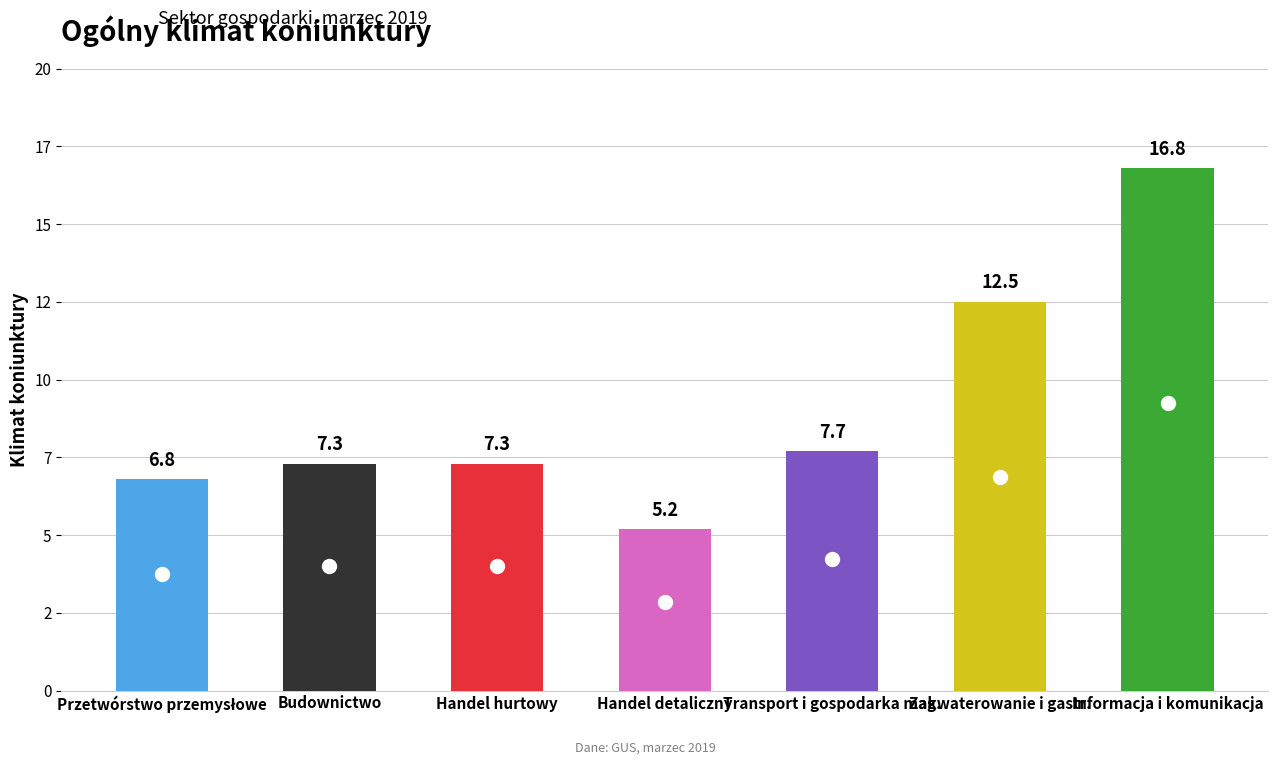

What is the greatest value displayed?

16.8